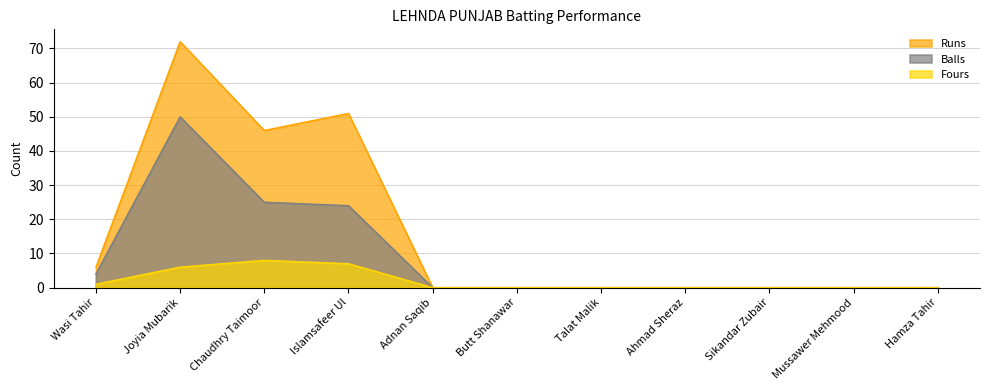

Reading left to right, what are all the values shown in this chart?

Runs: Wasi Tahir=6	Joyia Mubarik=72	Chaudhry Taimoor=46	Islamsafeer Ul=51	Adnan Saqib=0	Butt Shanawar=0	Talat Malik=0	Ahmad Sheraz=0	Sikandar Zubair=0	Mussawer Mehmood=0	Hamza Tahir=0
Balls: Wasi Tahir=4	Joyia Mubarik=50	Chaudhry Taimoor=25	Islamsafeer Ul=24	Adnan Saqib=0	Butt Shanawar=0	Talat Malik=0	Ahmad Sheraz=0	Sikandar Zubair=0	Mussawer Mehmood=0	Hamza Tahir=0
Fours: Wasi Tahir=1	Joyia Mubarik=6	Chaudhry Taimoor=8	Islamsafeer Ul=7	Adnan Saqib=0	Butt Shanawar=0	Talat Malik=0	Ahmad Sheraz=0	Sikandar Zubair=0	Mussawer Mehmood=0	Hamza Tahir=0